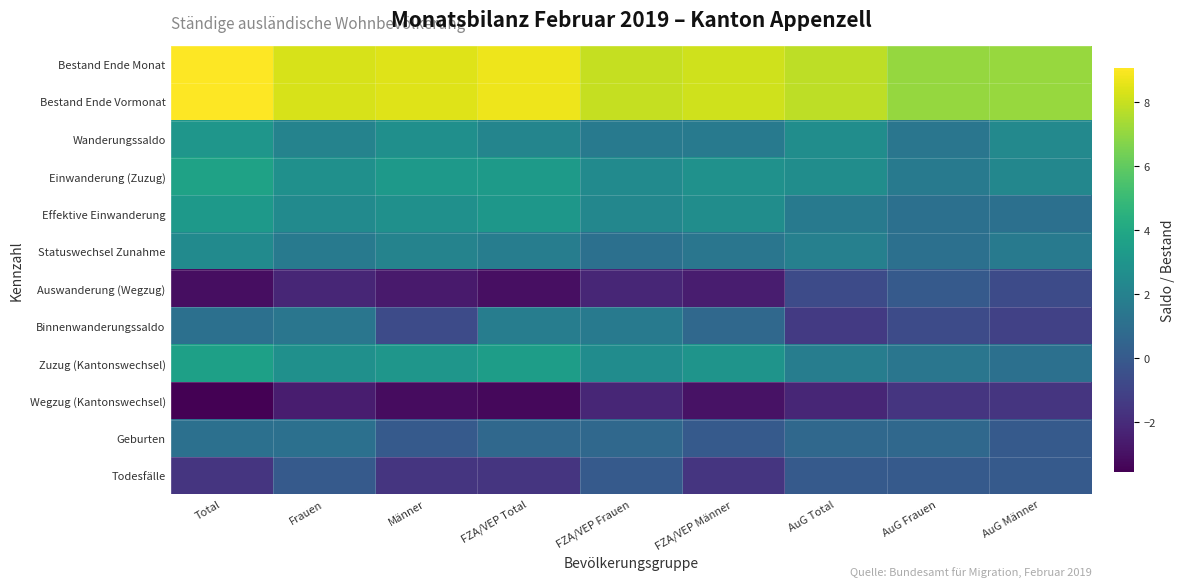

At which category is the sum across all series the highest?

Total